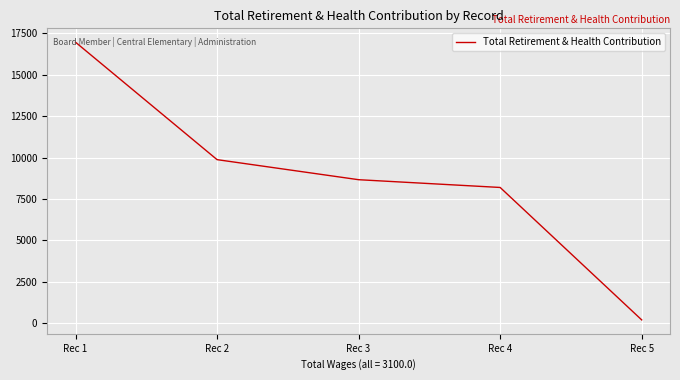

What is the difference between the values at Rec 1 and Rec 5?

16780